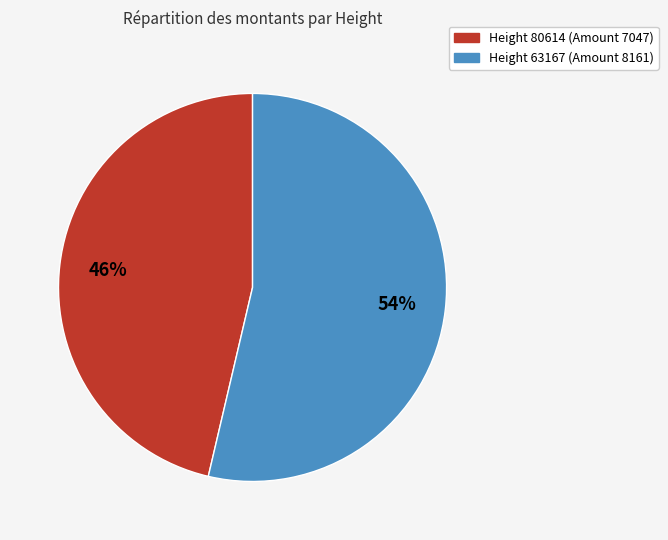

Is there a majority slice in this chart?

Yes